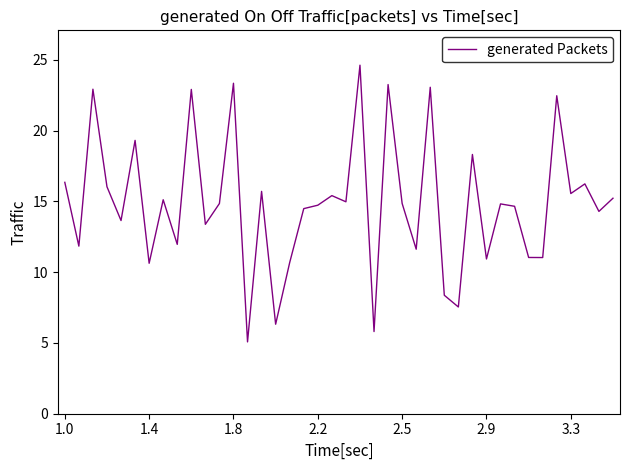

How many interior local peaks (higher than both neighbors) does the data have?

14